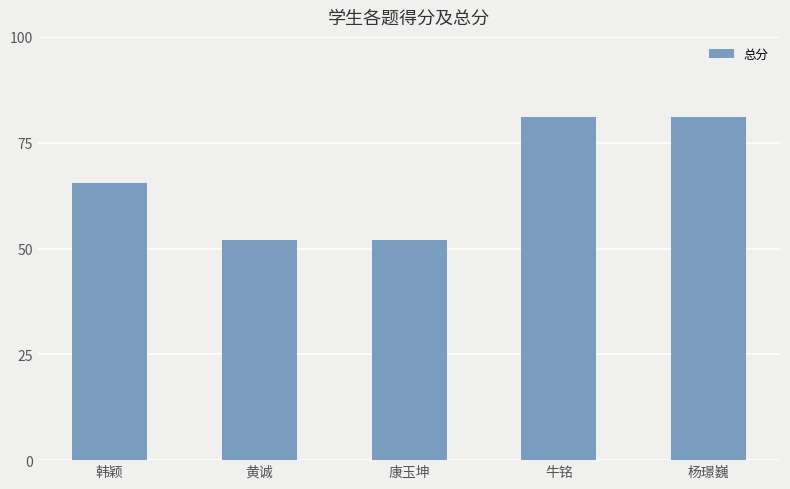

What is the greatest value displayed?

81.0